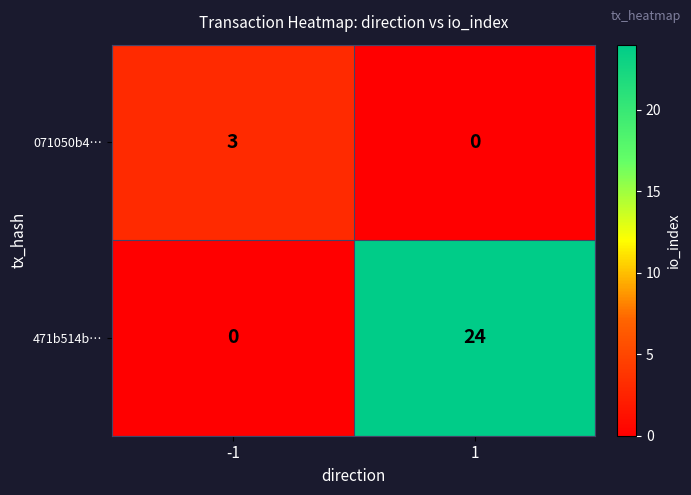

Which series changed the most between -1 and 1?

471b514b…